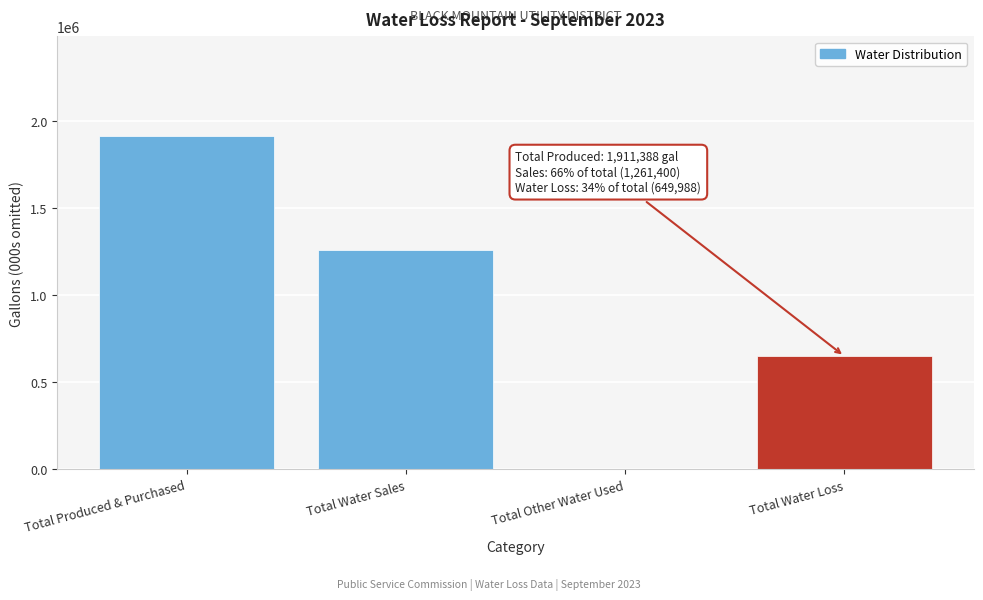

Reading right to left, what are all the values shown in this chart?

Total Water Loss=649988	Total Other Water Used=0	Total Water Sales=1261400	Total Produced & Purchased=1911388